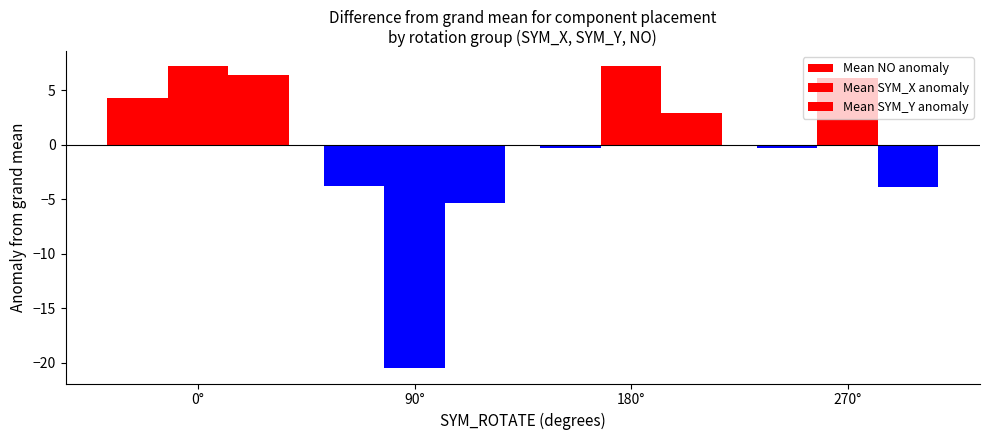

True or false: Mean NO anomaly has a value of -0.3 at 270°.

True